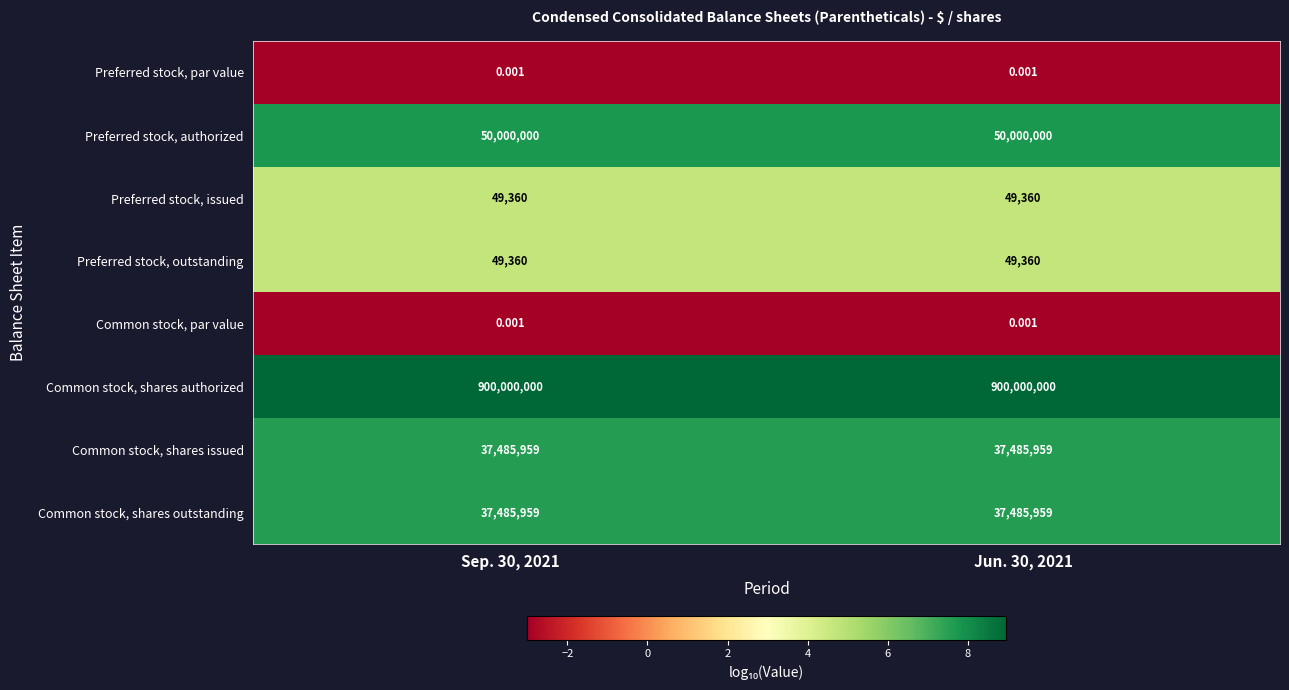

How many series are shown in this chart?

8